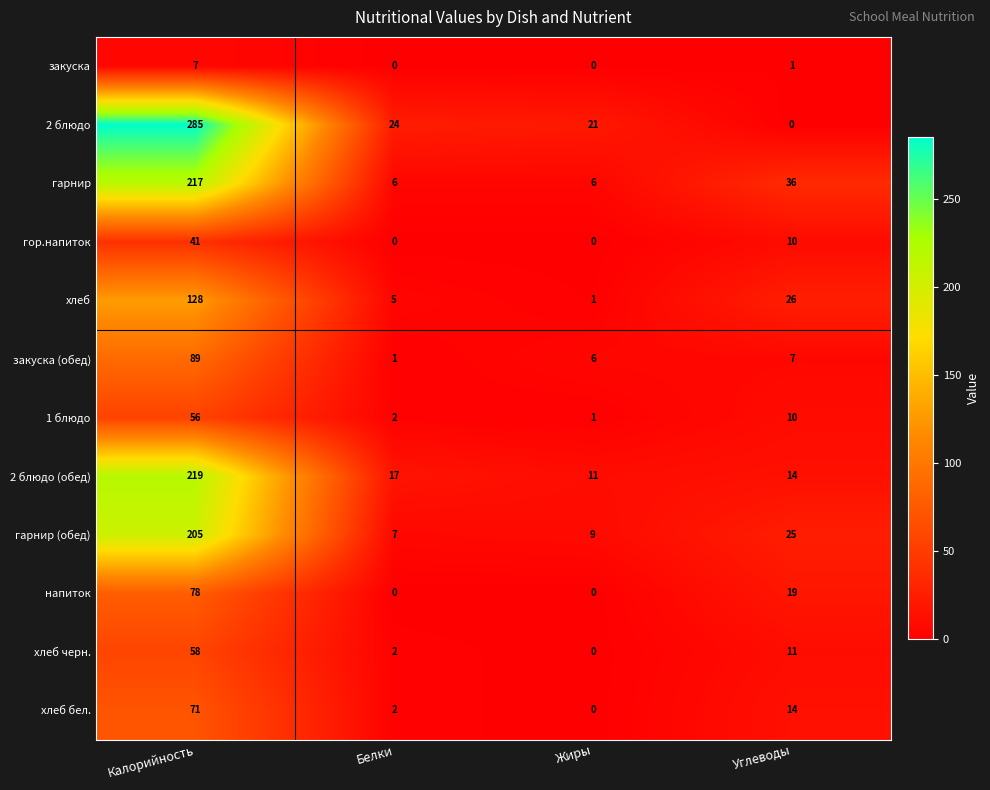

Count the number of categories in the chart.

4